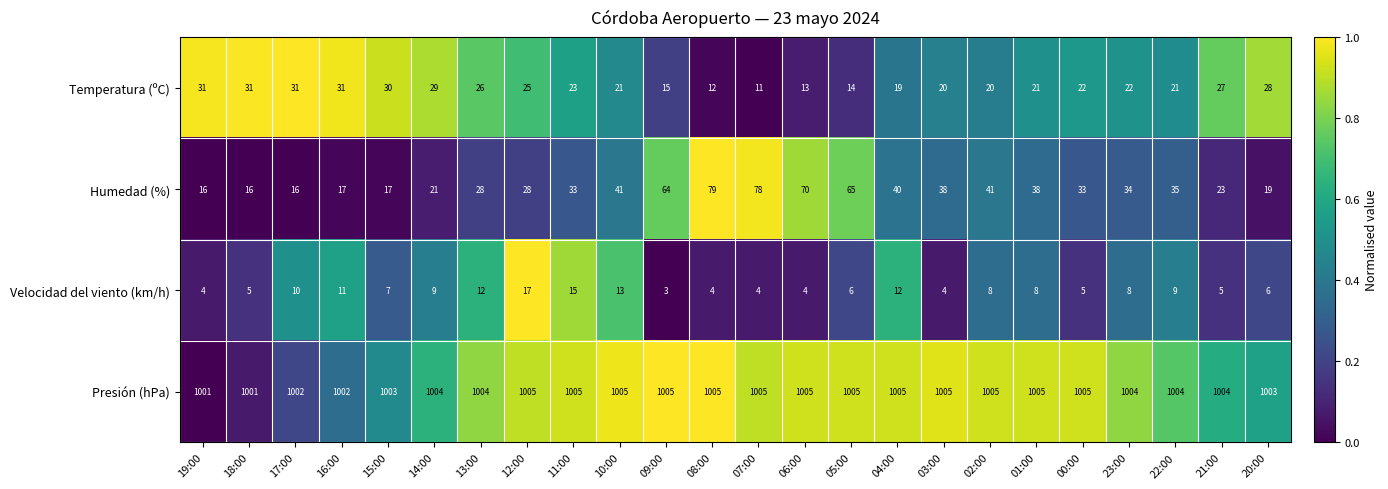

What is the difference between the highest and lowest values at 07:00?

1001